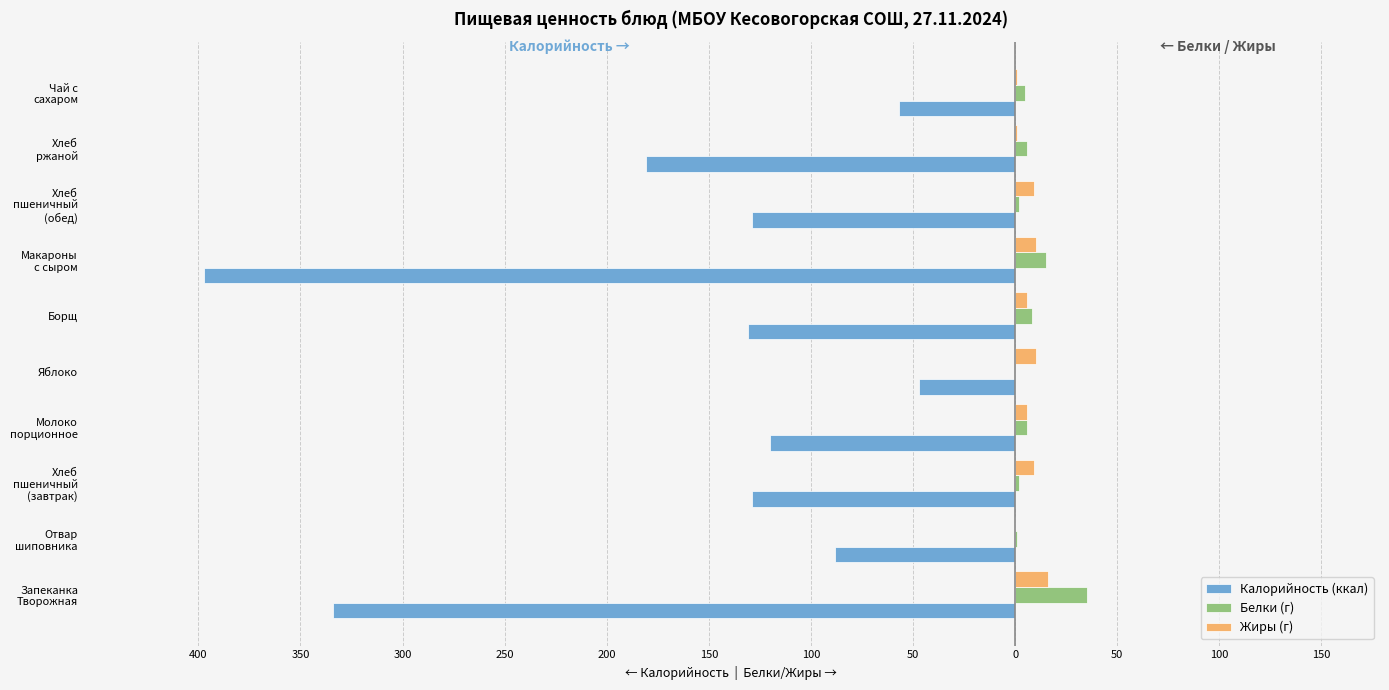

What are all the series names shown in the legend?

Калорийность (ккал), Белки (г), Жиры (г)